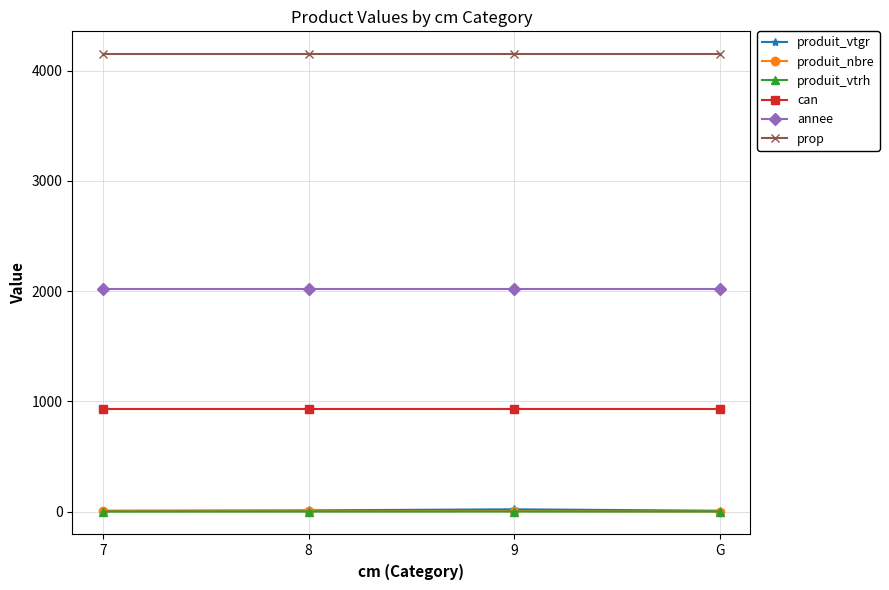

Is the value of produit_nbre at 8 greater than the value of prop at G?

No